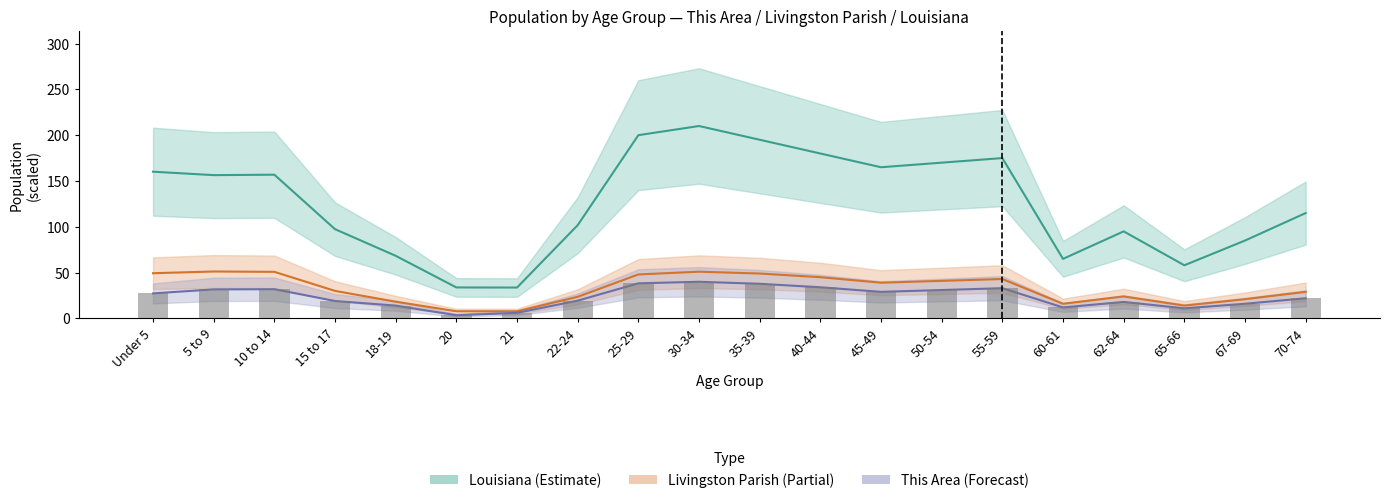

At which label does Livingston Parish first exceed 39?

Under 5